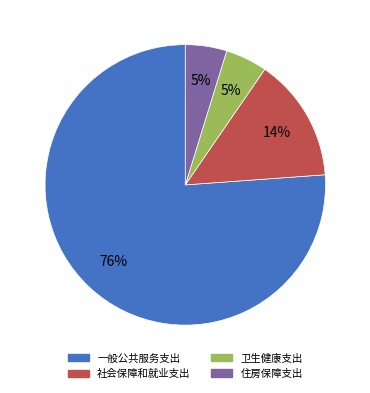

To the nearest percent, what is the average slice percentage?

25%